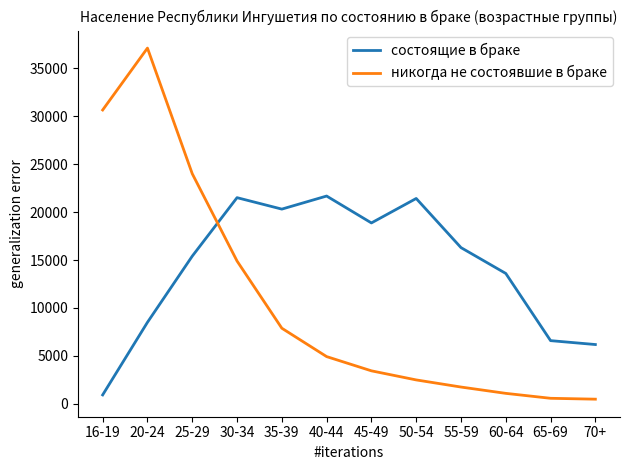

At which category does состоящие в браке reach its first local valley?

35-39